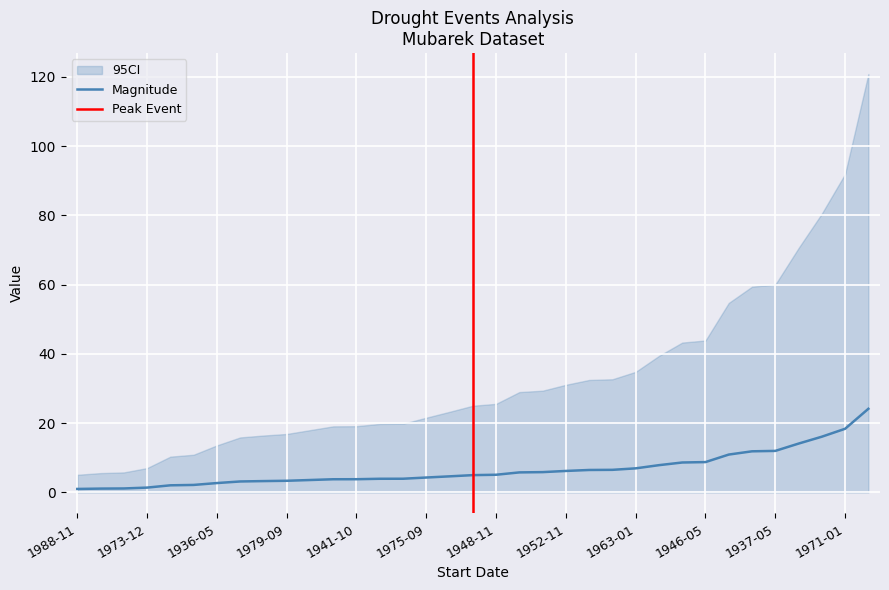

True or false: magnitude has more than 1 points higher than both neighbors.

False